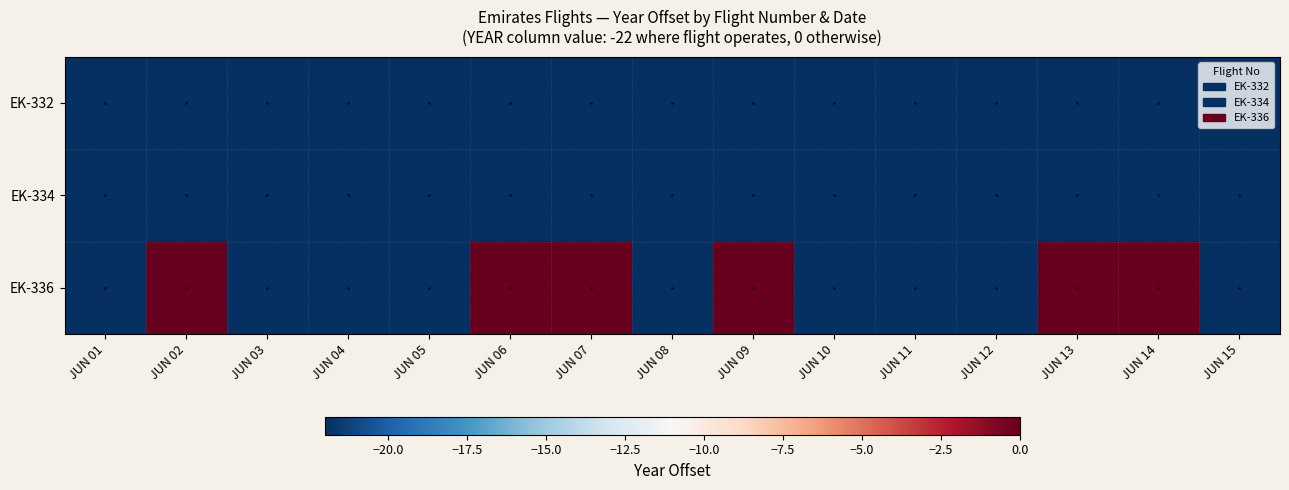

Which has a higher value, JUN 07 or JUN 09?

JUN 07